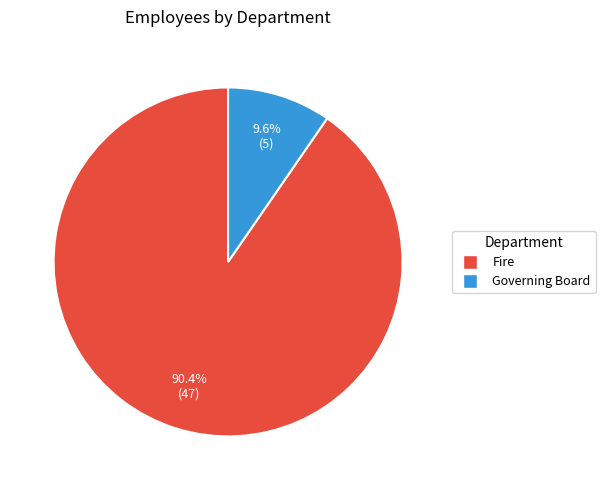

Rank the categories by value from highest to lowest.

Fire, Governing Board